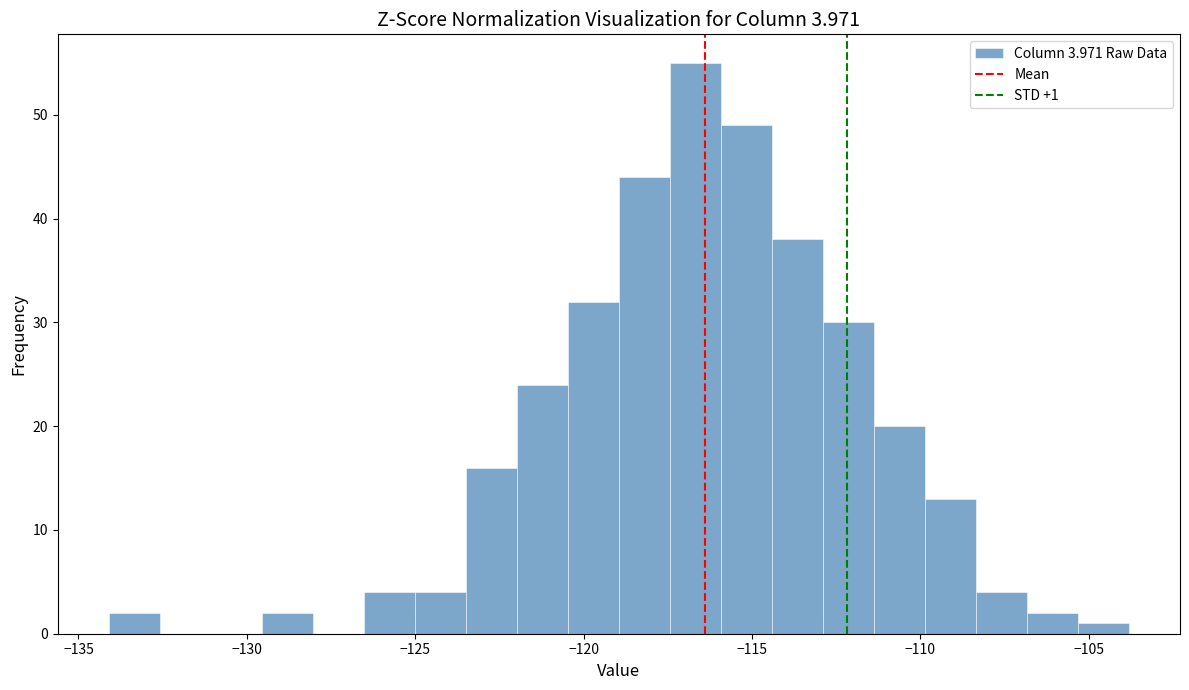

Read against the x-axis, roughly where is the centre of the tallest bar?

-116.5